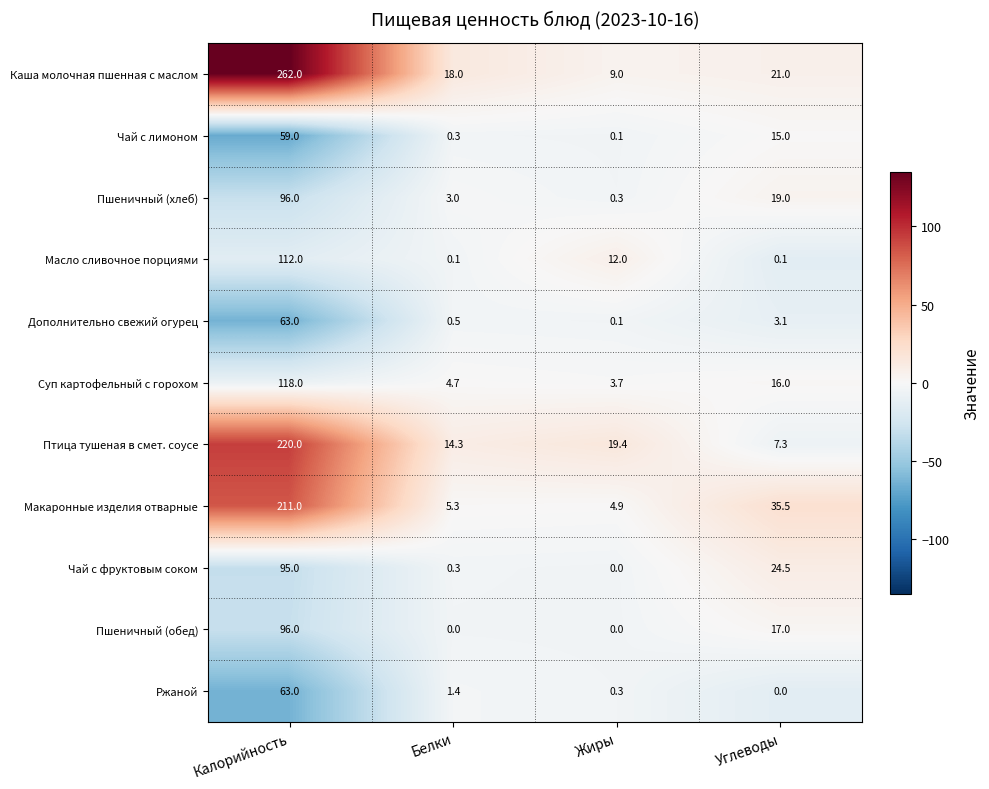

What is the sum of the Макаронные изделия отварные values at Белки and Углеводы?

40.8